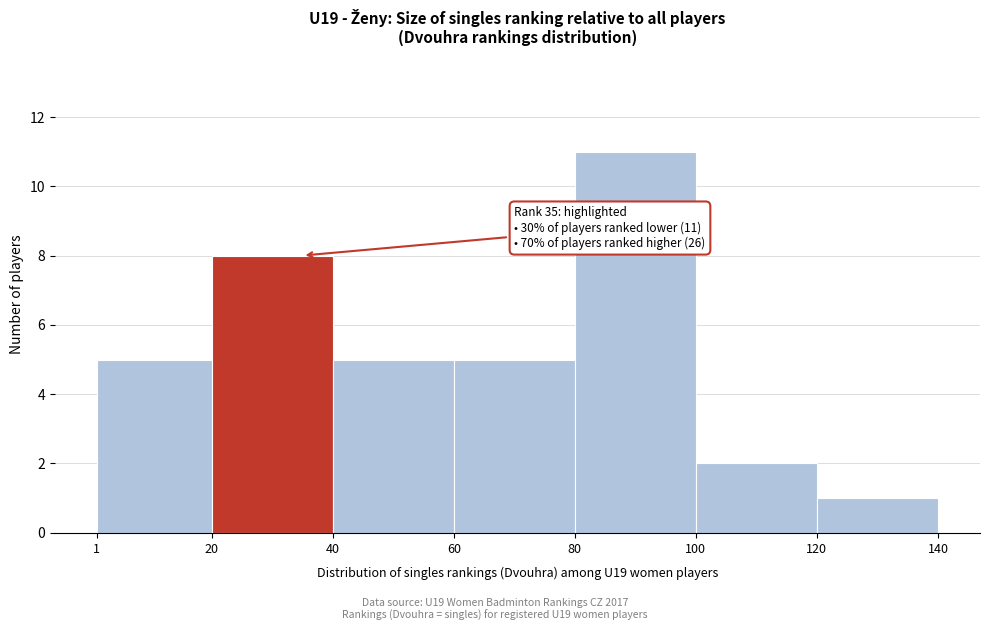

Which range on the x-axis has the tallest bar?

80 to 100